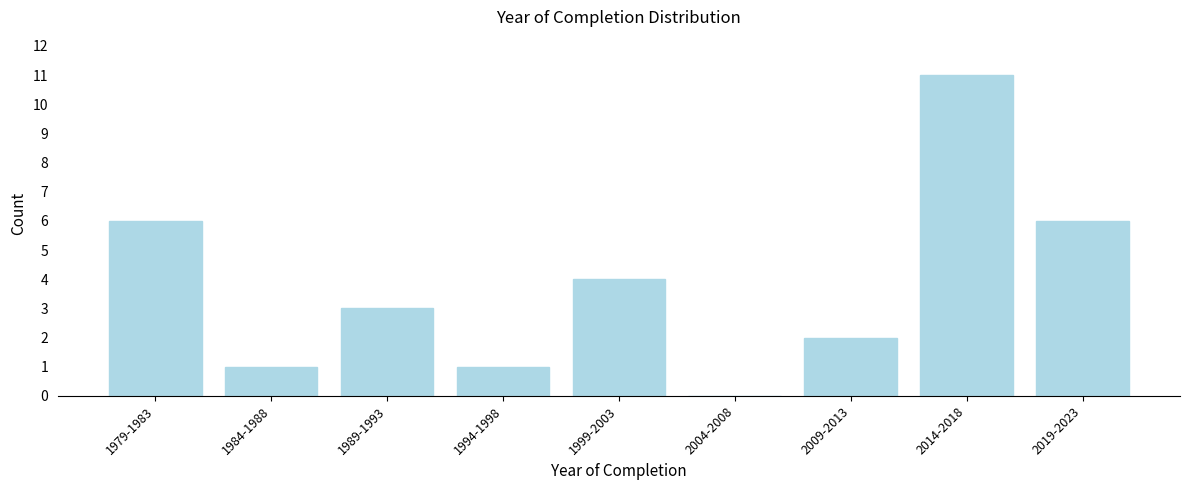

Reading right to left, extract all data points from this chart.

2019-2023=6	2014-2018=11	2009-2013=2	2004-2008=0	1999-2003=4	1994-1998=1	1989-1993=3	1984-1988=1	1979-1983=6